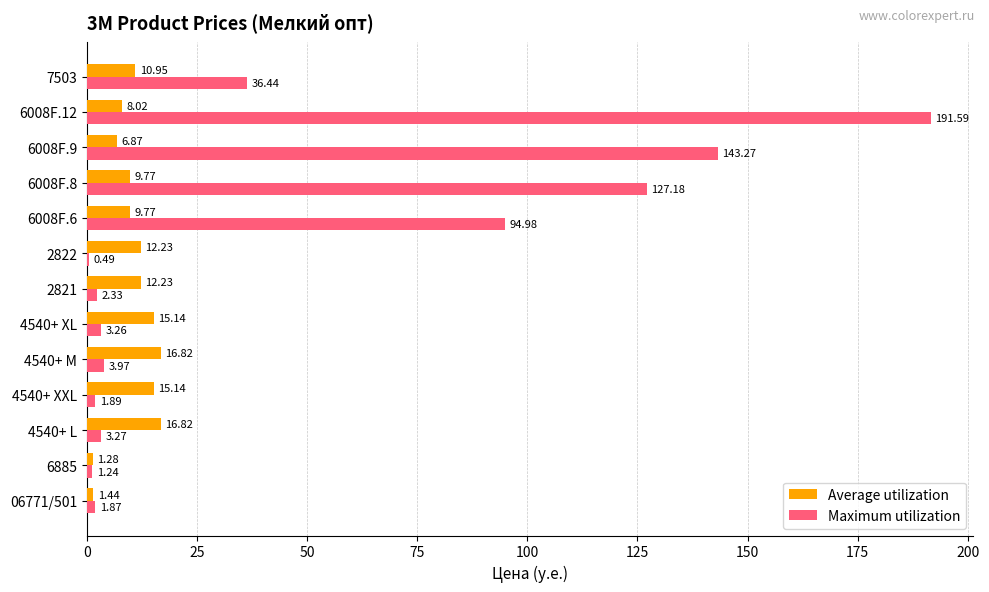

Which series has the largest range (max minus min)?

Maximum utilization